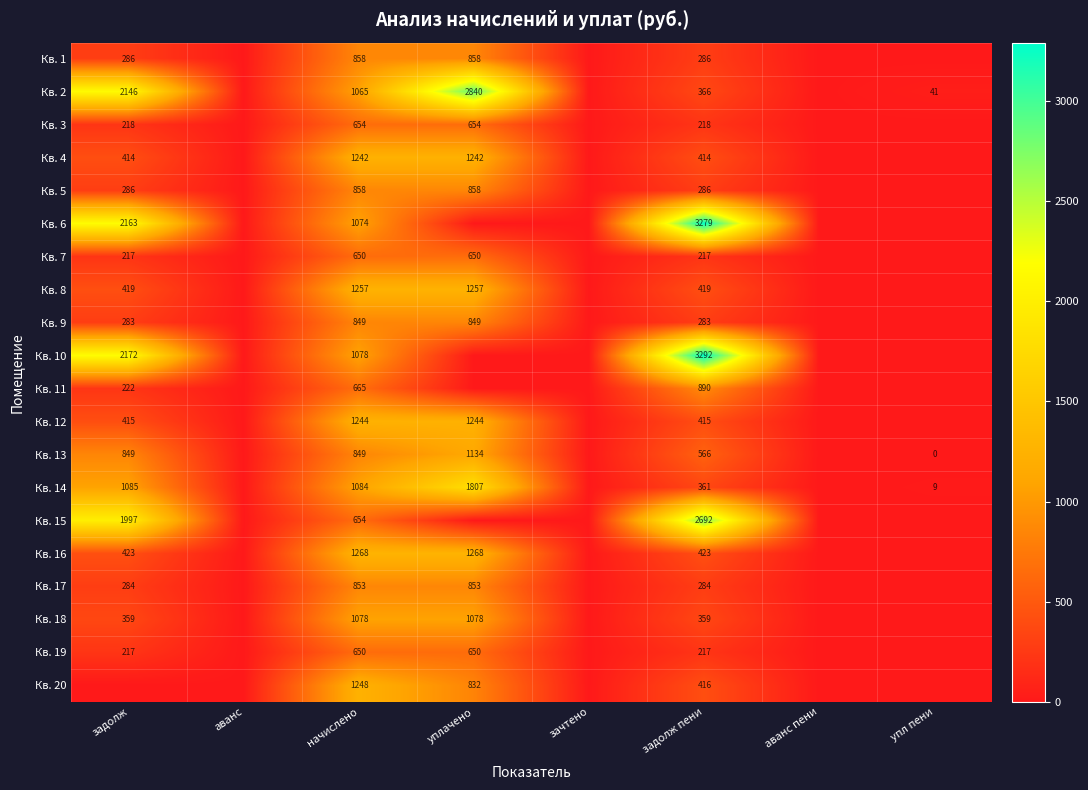

What is the spread (max minus min) of values at начислено?

618